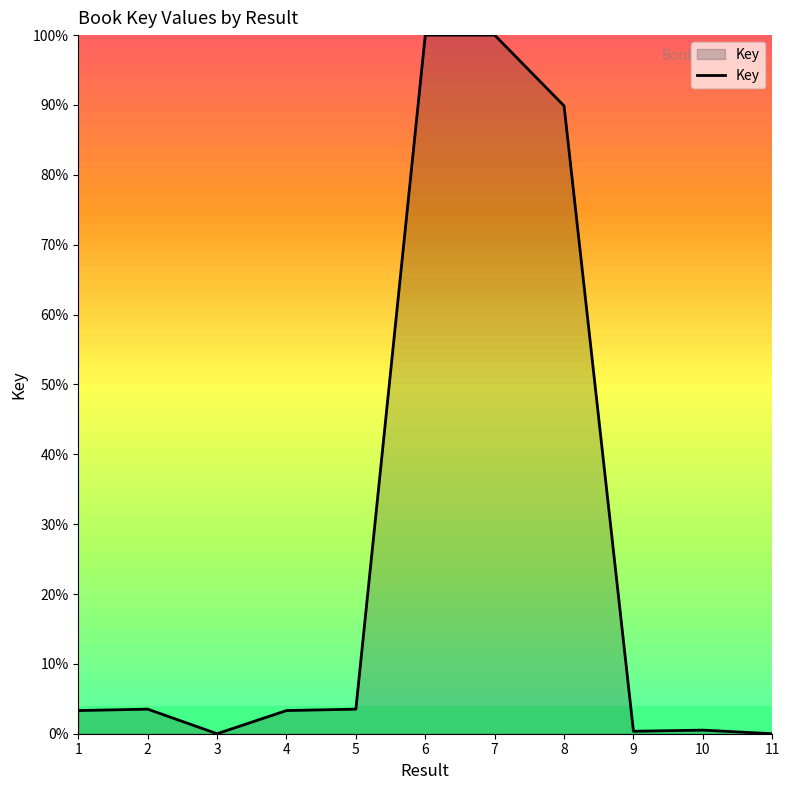

Is it true that the value at 7 is 100.0?

True